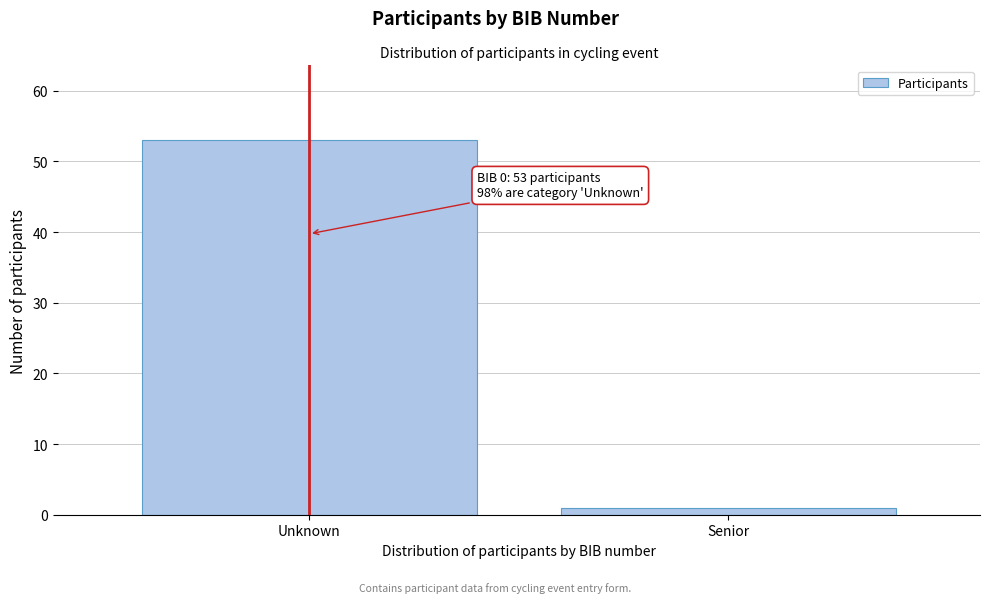

Reading left to right, extract all data points from this chart.

53	1